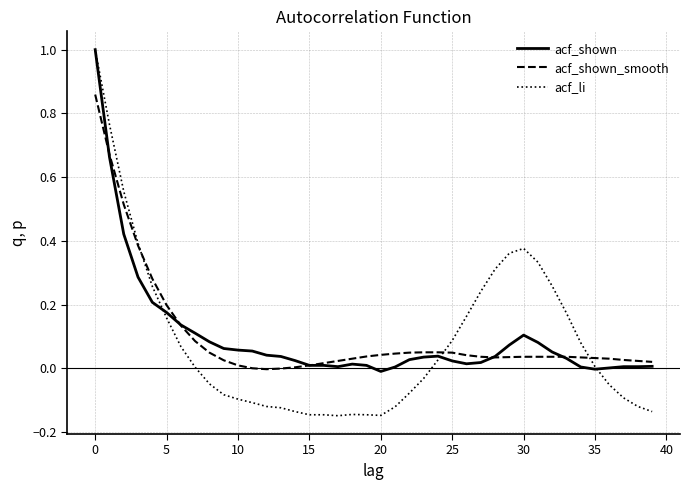

Which series has the largest range (max minus min)?

acf_li